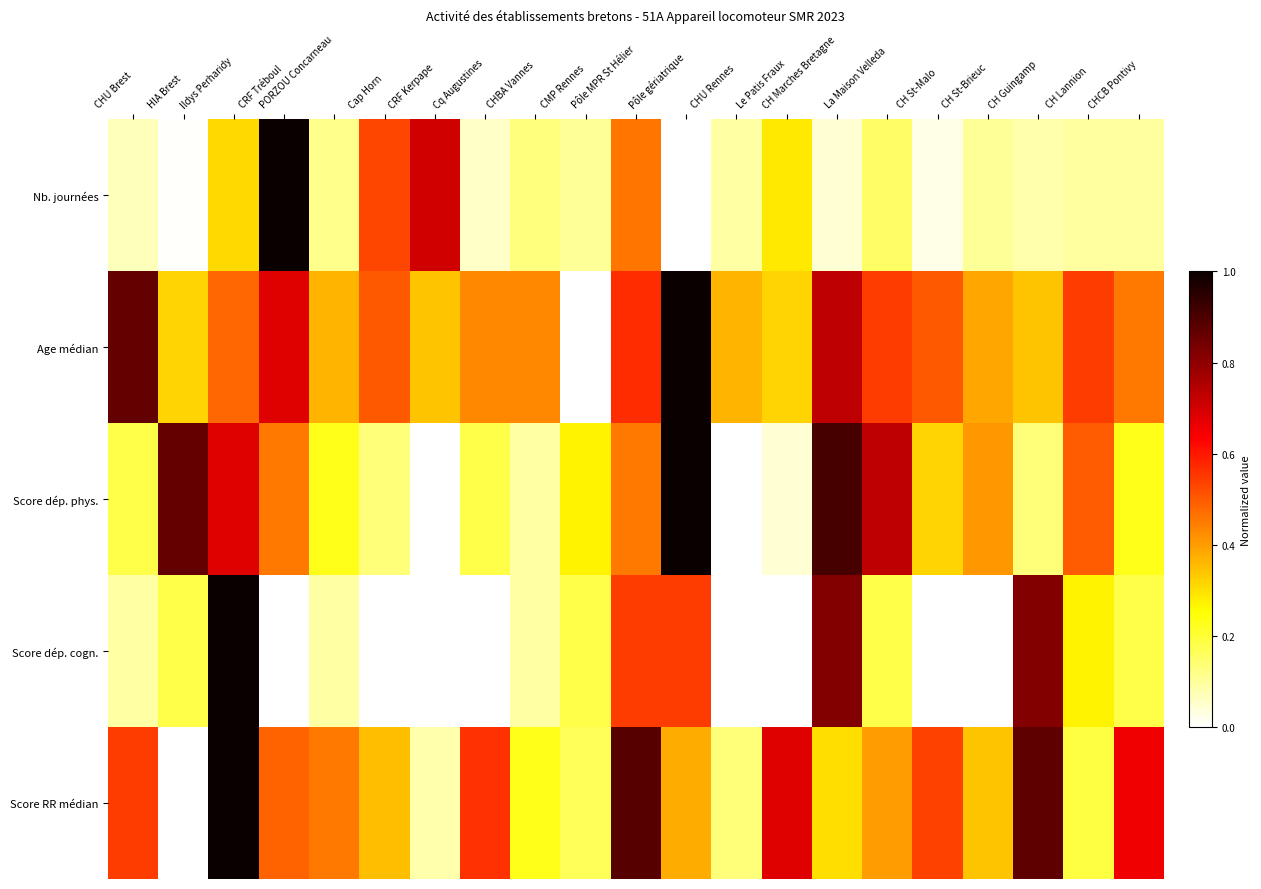

What is the total value across all series at CHBA Vannes?

1.0